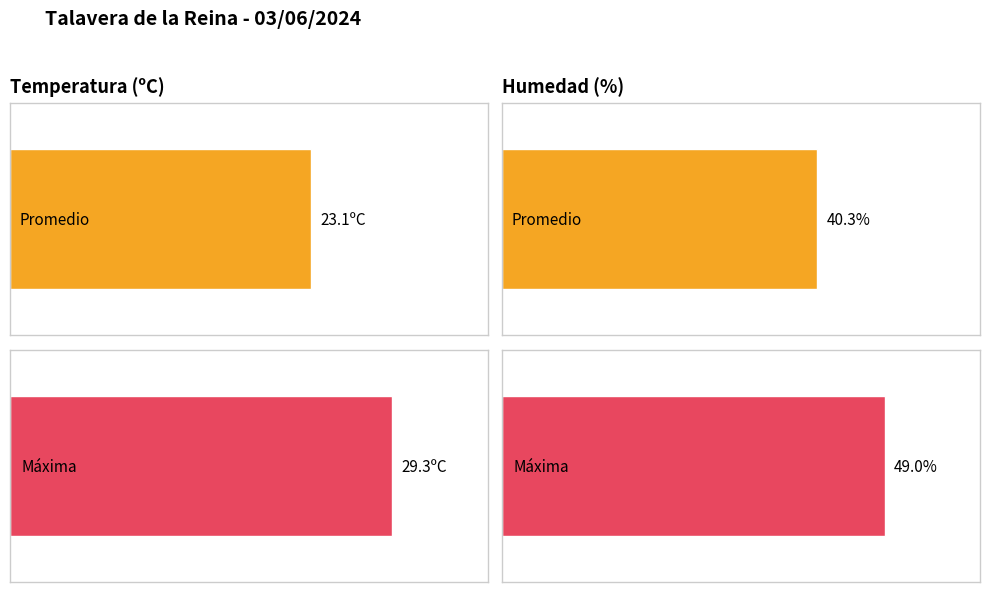

Are the bars horizontal?

Yes